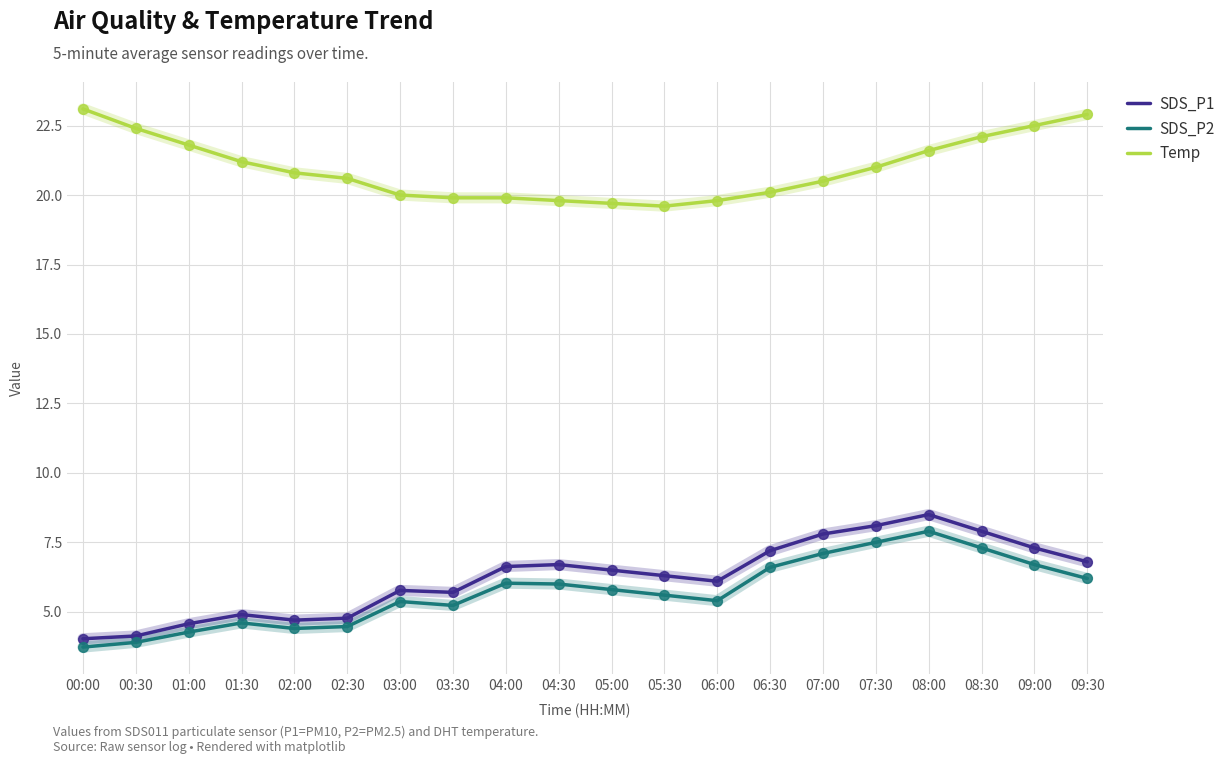

What is the total value across all series at 08:00?

38.0